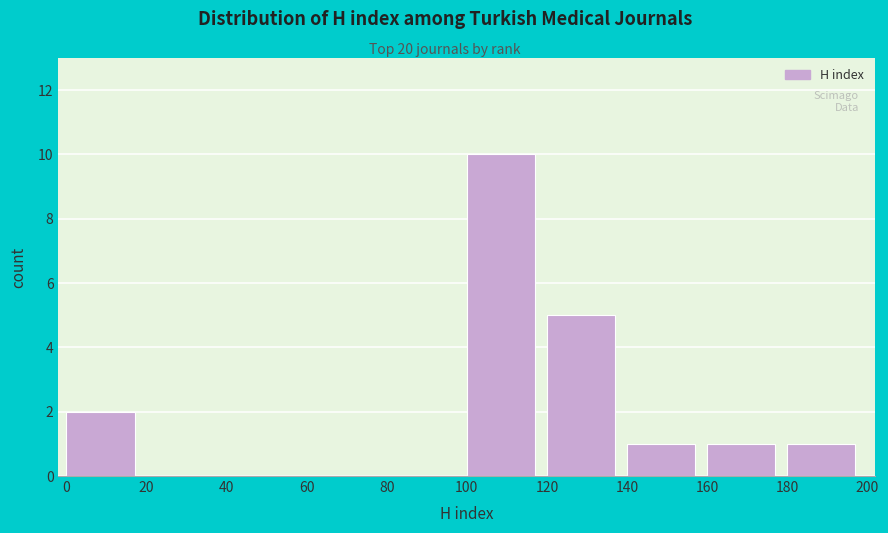

Over which range of the x-axis is the bar tallest?

100 to 120